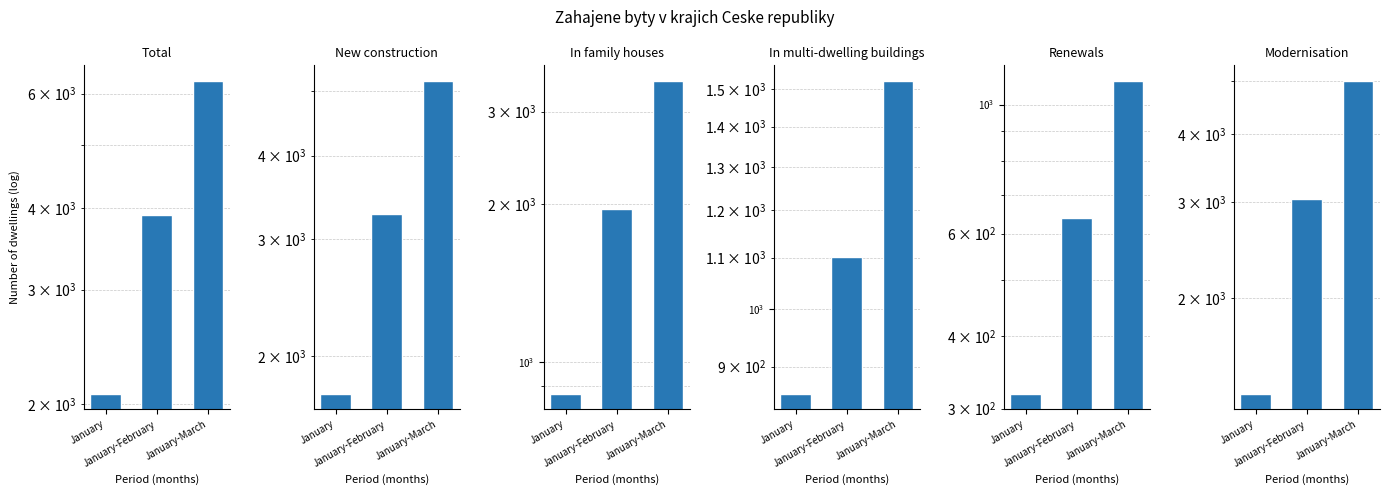

Count the In family houses values in the range 871 to 3431.

3